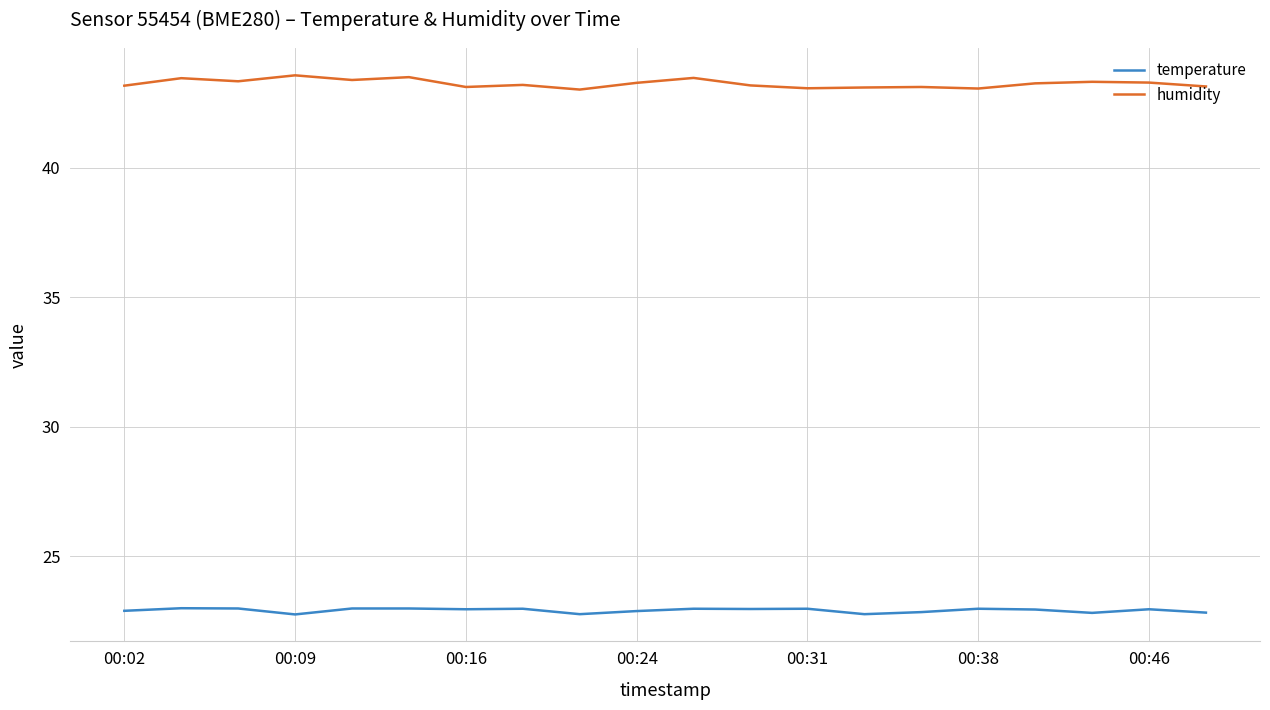

What is the average value of the humidity series?

43.3